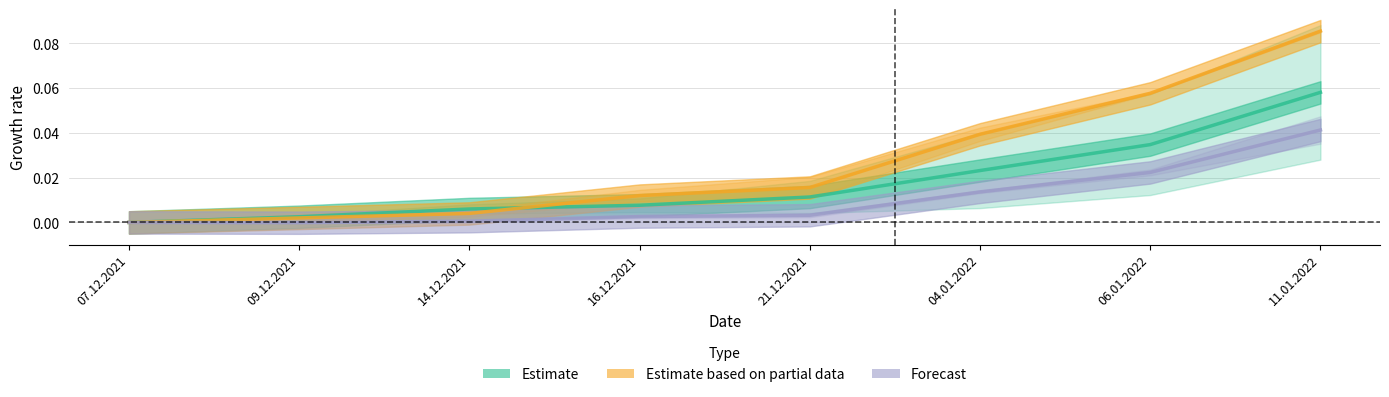

At how many categories does at least one series exceed 0?

7